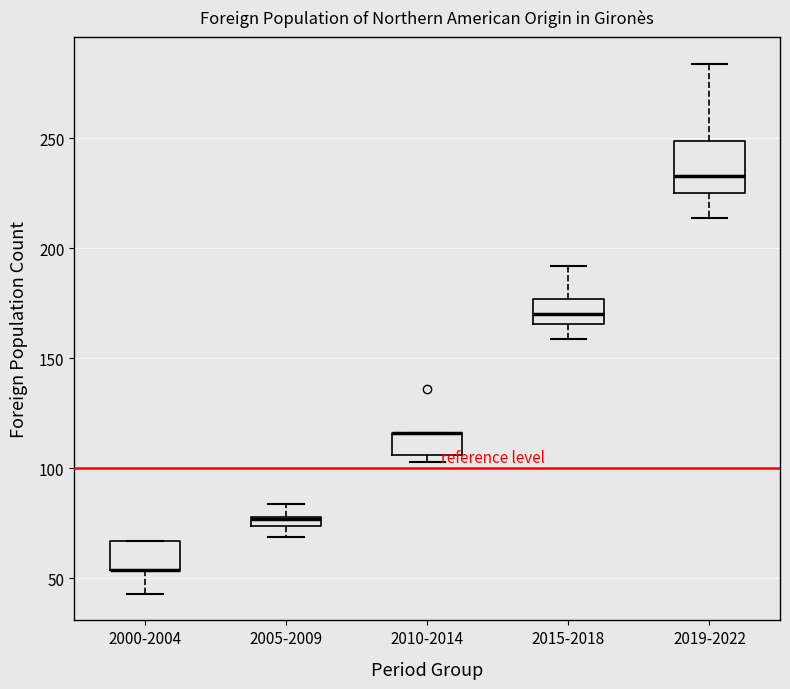

Where is the upper edge of the box for 2015-2018 on the y-axis? The values are not printed on the chart, so give them approximately, as read against the axis.

175